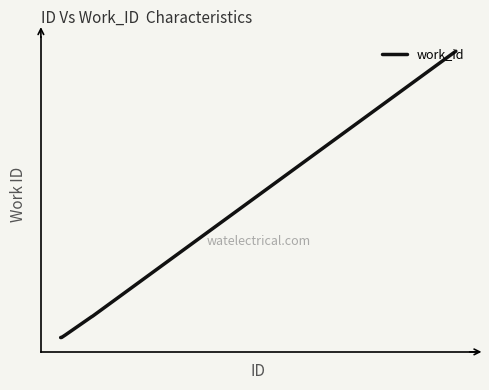

What is the maximum value shown in the chart?

6788